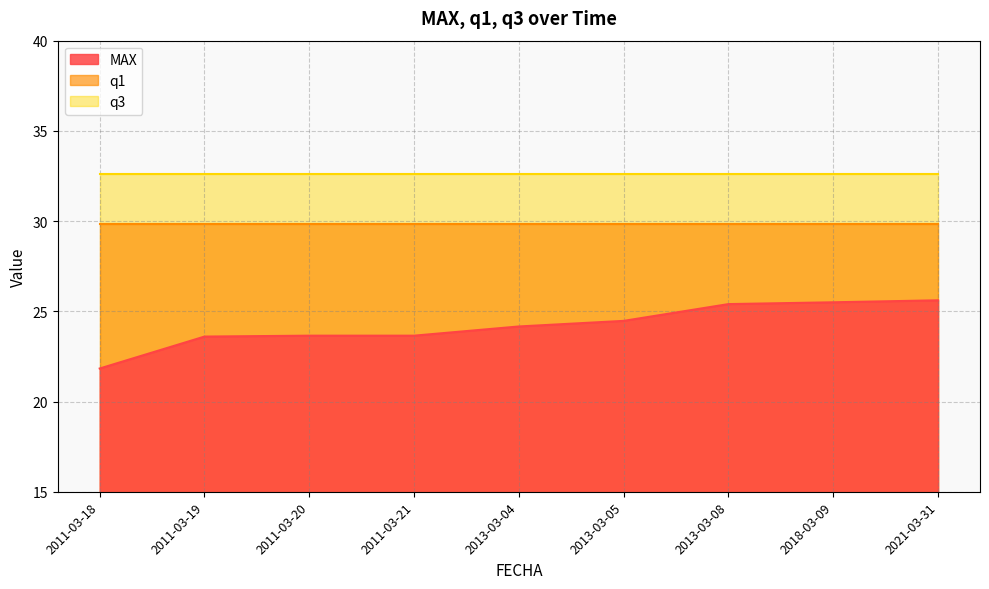

Reading left to right, list all the values displayed in this chart.

MAX: 2011-03-18=21.8	2011-03-19=23.6	2011-03-20=23.6	2011-03-21=23.6	2013-03-04=24.2	2013-03-05=24.5	2013-03-08=25.4	2018-03-09=25.5	2021-03-31=25.6
q1: 2011-03-18=29.9	2011-03-19=29.9	2011-03-20=29.9	2011-03-21=29.9	2013-03-04=29.9	2013-03-05=29.9	2013-03-08=29.9	2018-03-09=29.9	2021-03-31=29.9
q3: 2011-03-18=32.6	2011-03-19=32.6	2011-03-20=32.6	2011-03-21=32.6	2013-03-04=32.6	2013-03-05=32.6	2013-03-08=32.6	2018-03-09=32.6	2021-03-31=32.6